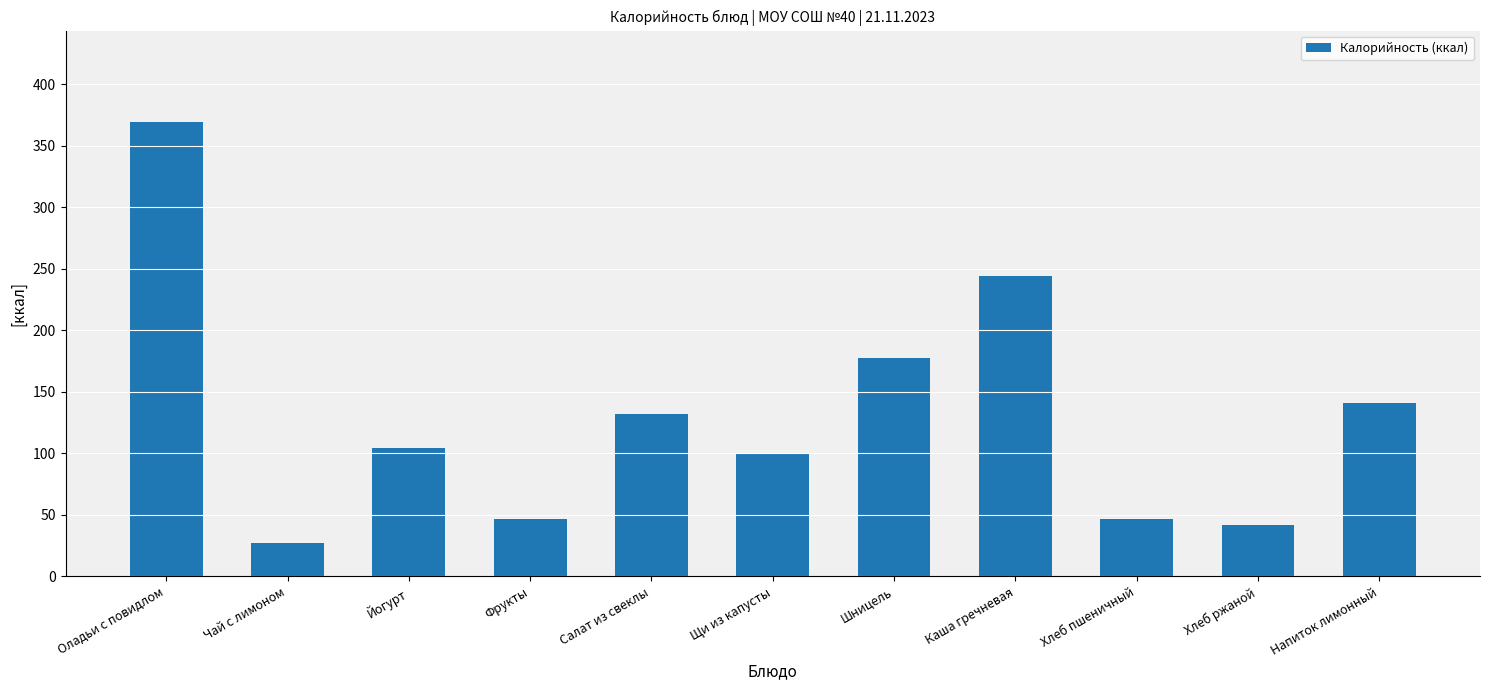

At which category does the chart reach its minimum across all series?

Чай с лимоном